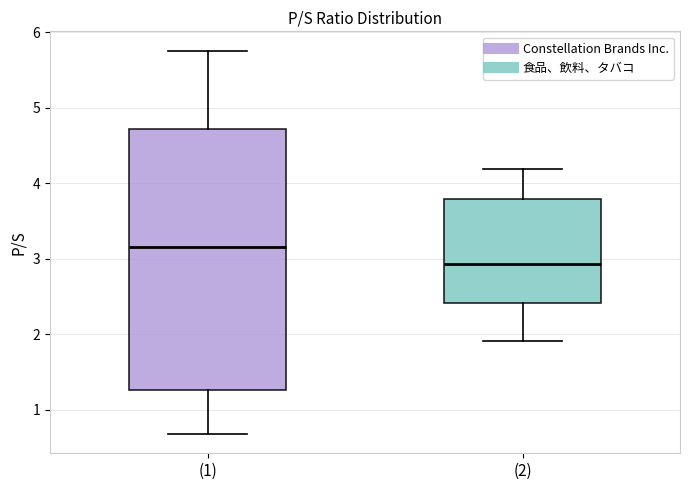

Reading left to right, read every box against the y-axis: the position of its median line, the range the box covers, and the ends of its whiskers. The values are not printed on the chart, so give them approximately, as read against the axis.

(1): median 3.2, box 1.3 to 4.7, whiskers 0.7 to 5.8
(2): median 2.9, box 2.4 to 3.8, whiskers 1.9 to 4.2